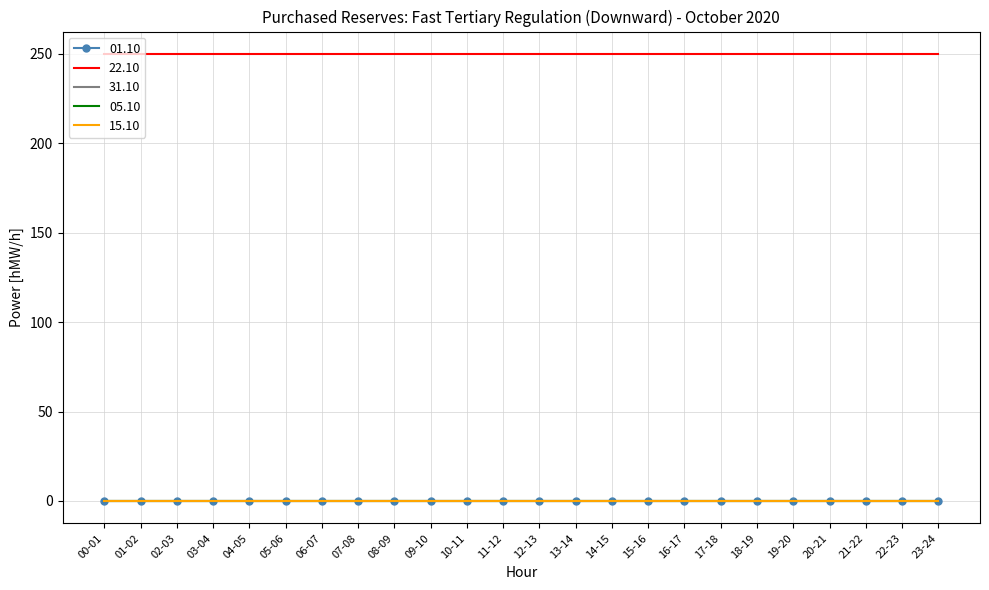

Rank the categories by 15.10 value from lowest to highest.

00-01, 01-02, 02-03, 03-04, 04-05, 05-06, 06-07, 07-08, 08-09, 09-10, 10-11, 11-12, 12-13, 13-14, 14-15, 15-16, 16-17, 17-18, 18-19, 19-20, 20-21, 21-22, 22-23, 23-24